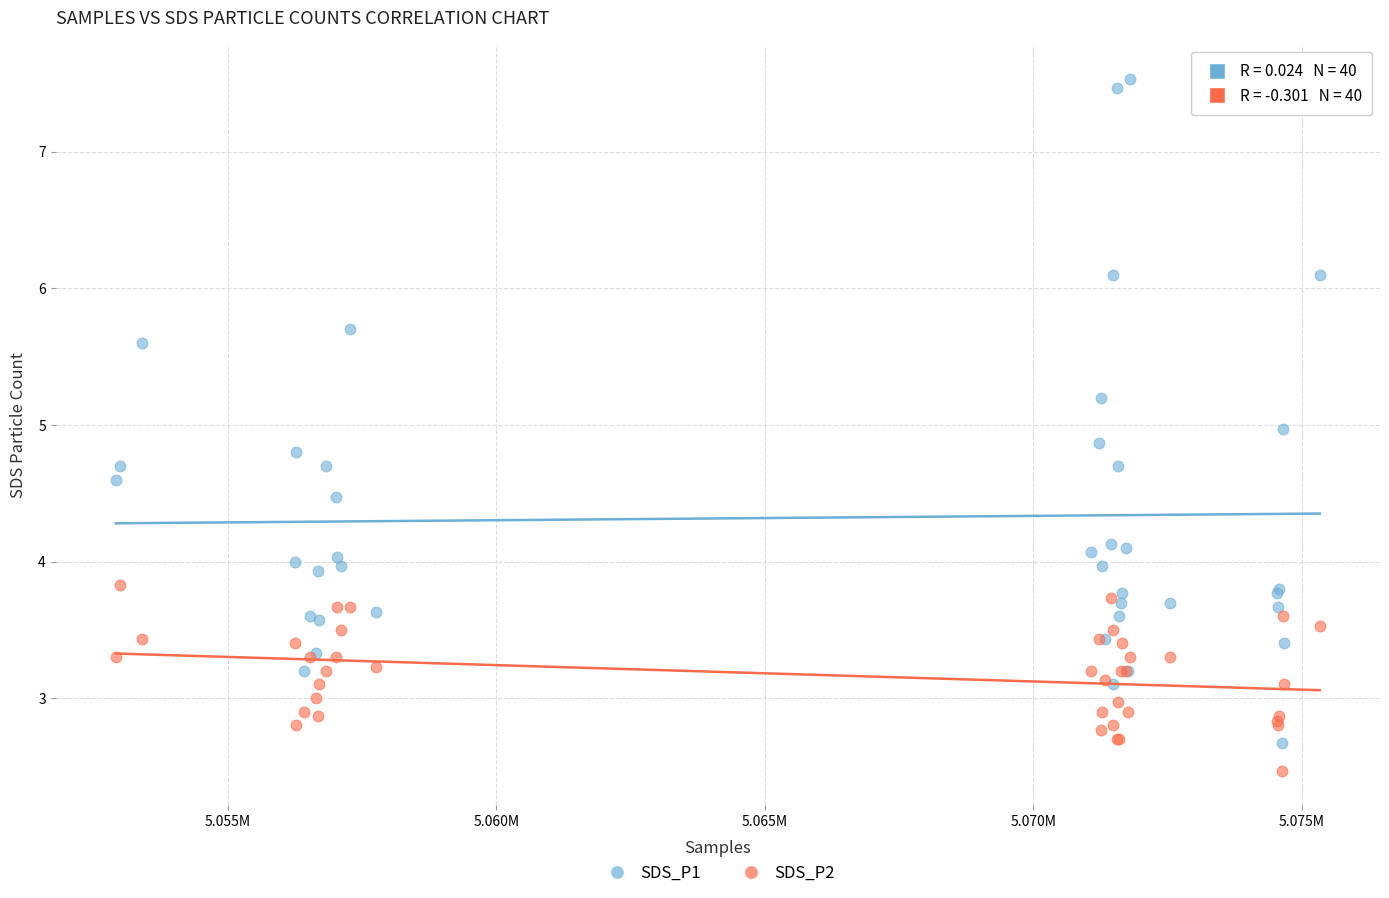

Which series contains the highest Y value?

SDS_P1